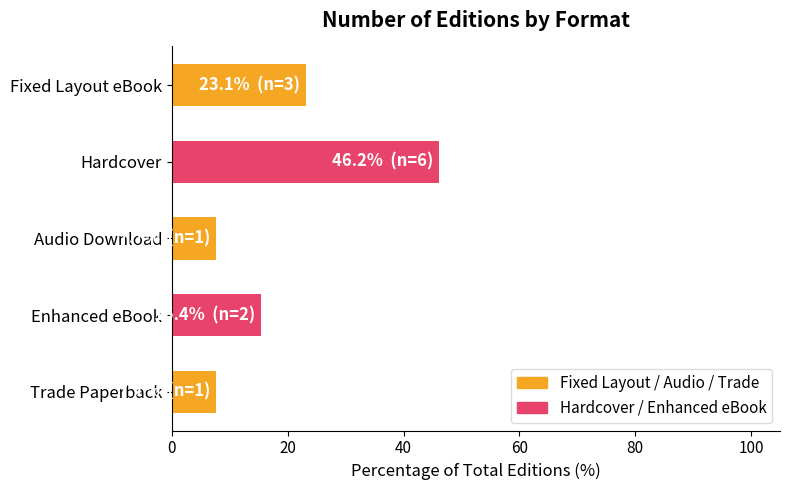

Are the bars grouped side by side (vs. stacked)?

No